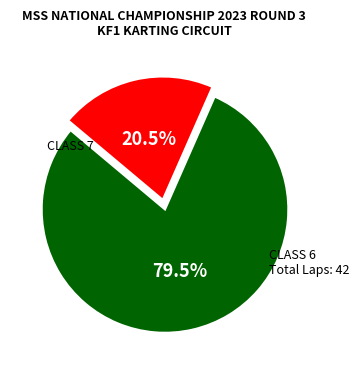

Rank the categories by value from highest to lowest.

CLASS 7, CLASS 6